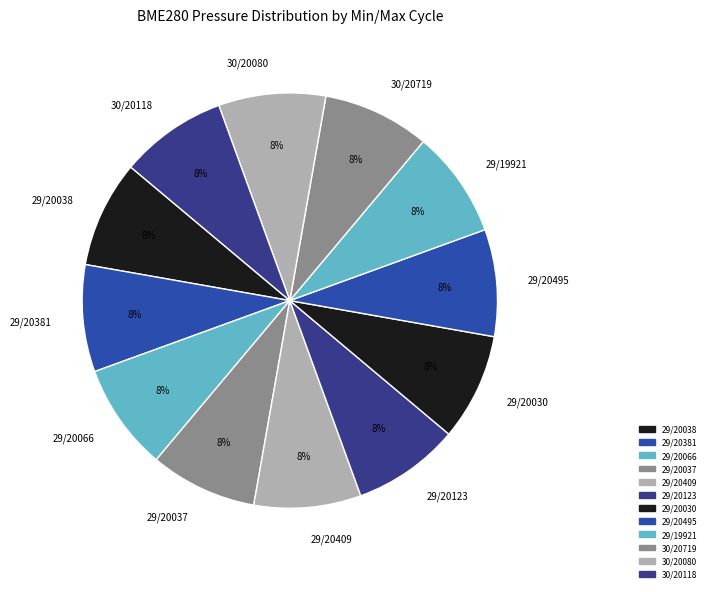

How many slices are in this pie chart?

12